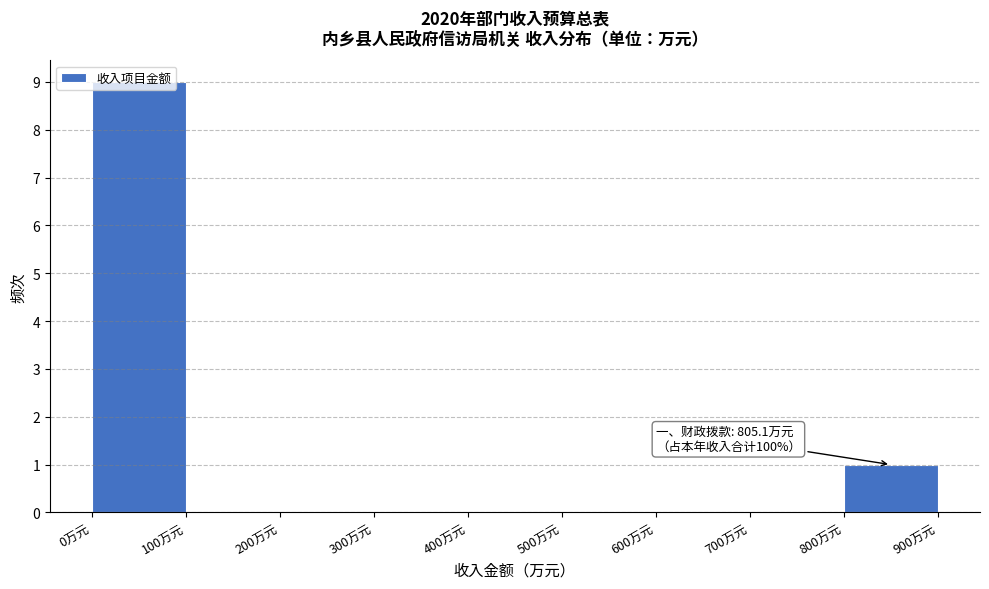

Which range on the x-axis has the tallest bar?

0 to 100